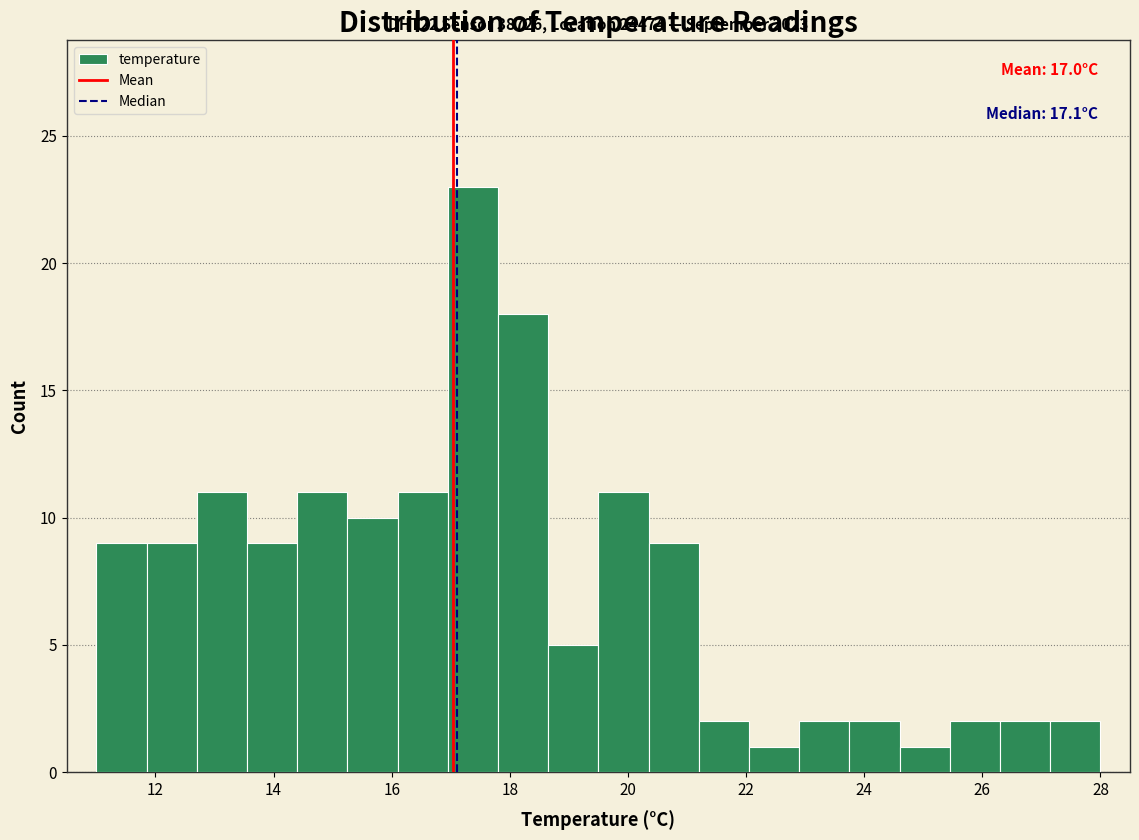

Over which range of the x-axis is the bar tallest?

16.95 to 17.80